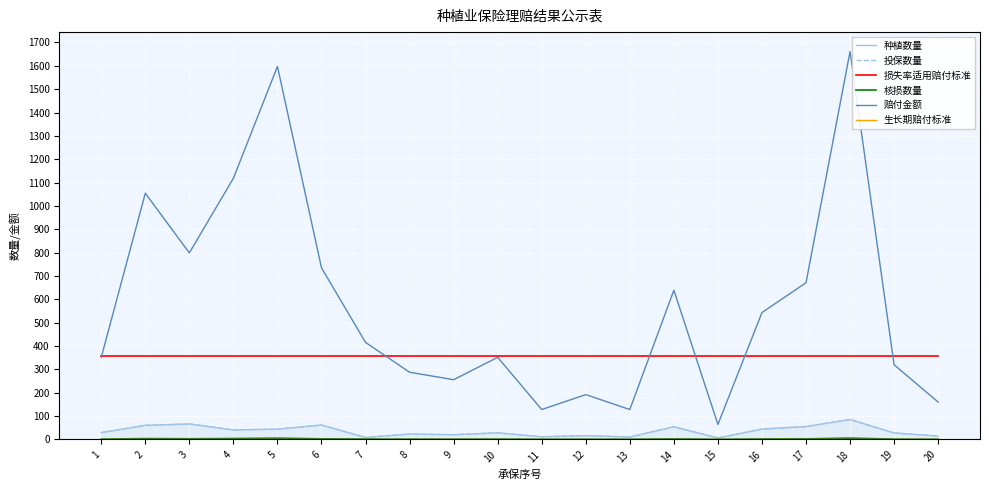

How many interior local peaks does the 赔付金额 series have?

6